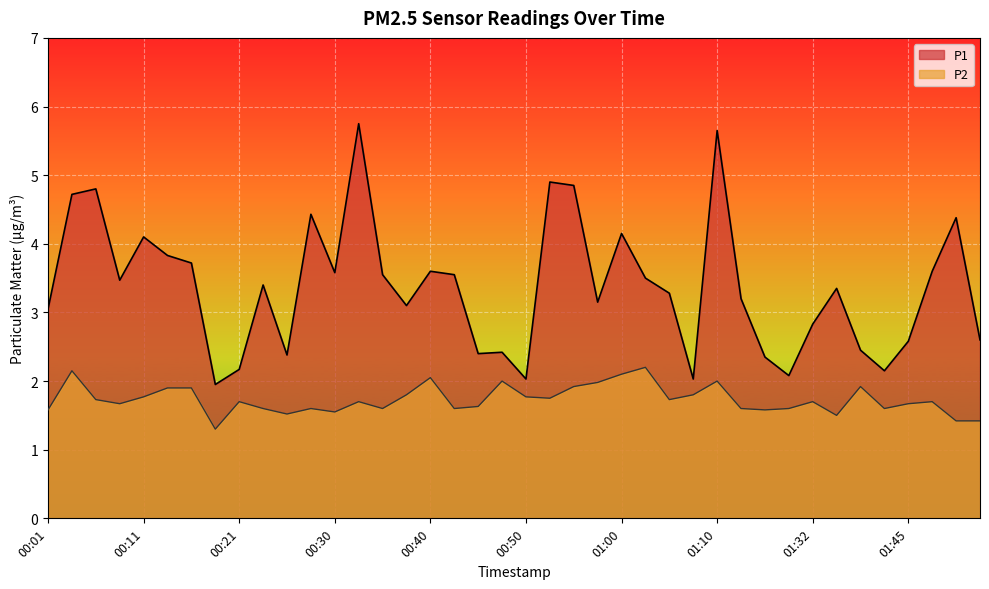

What is the label of the 15th point from the left?

00:35